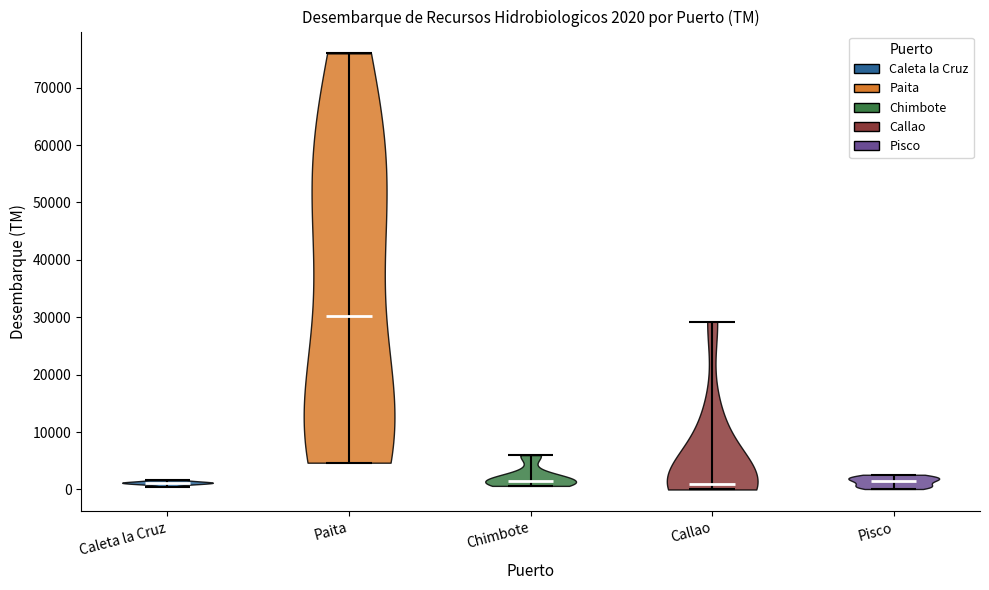

Which violin has the highest median line?

Paita